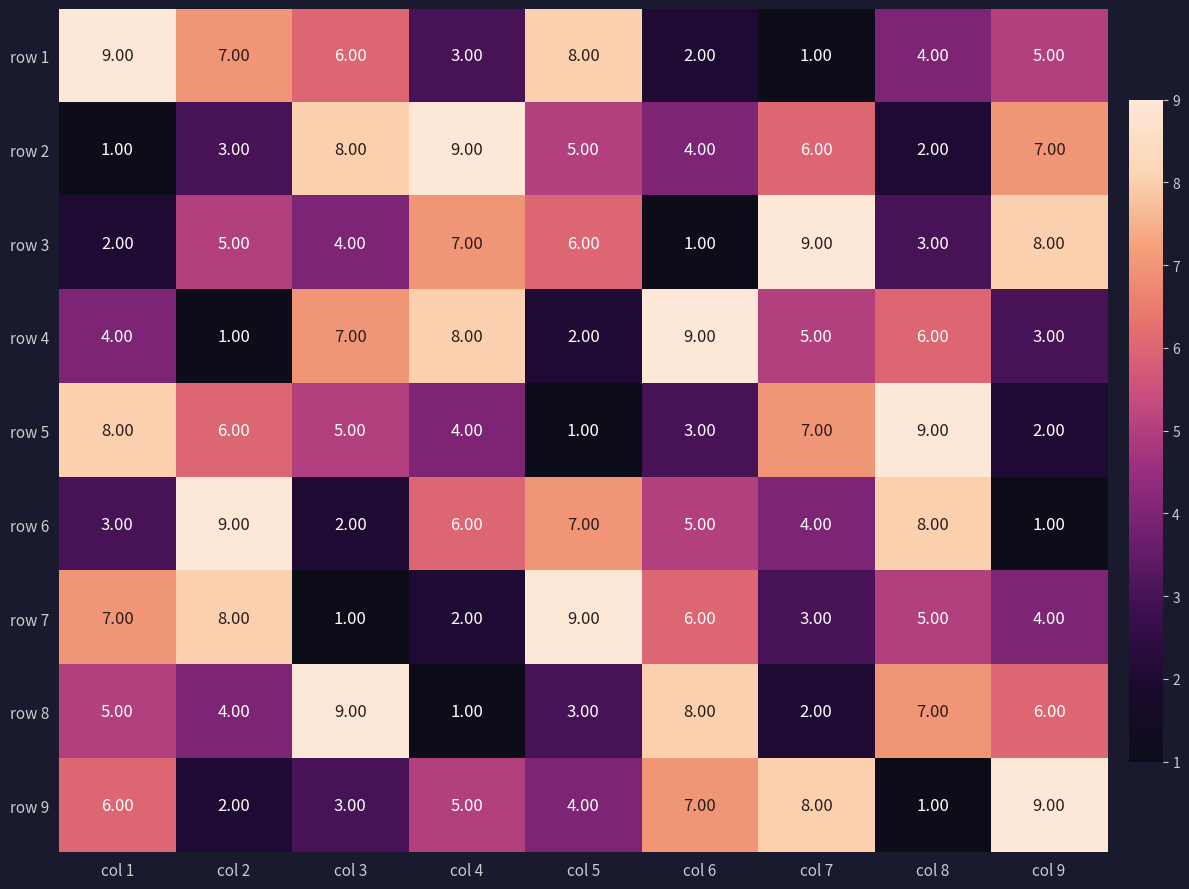

At col 1, list the series in order from largest to smallest.

row 1, row 5, row 7, row 9, row 8, row 4, row 6, row 3, row 2